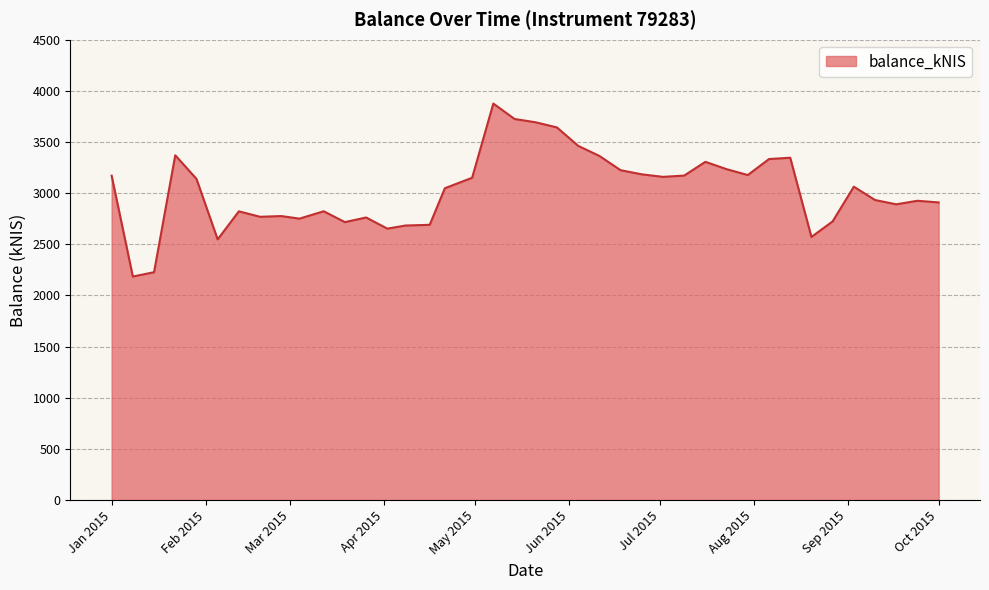

What is the maximum value shown in the chart?

3875.8